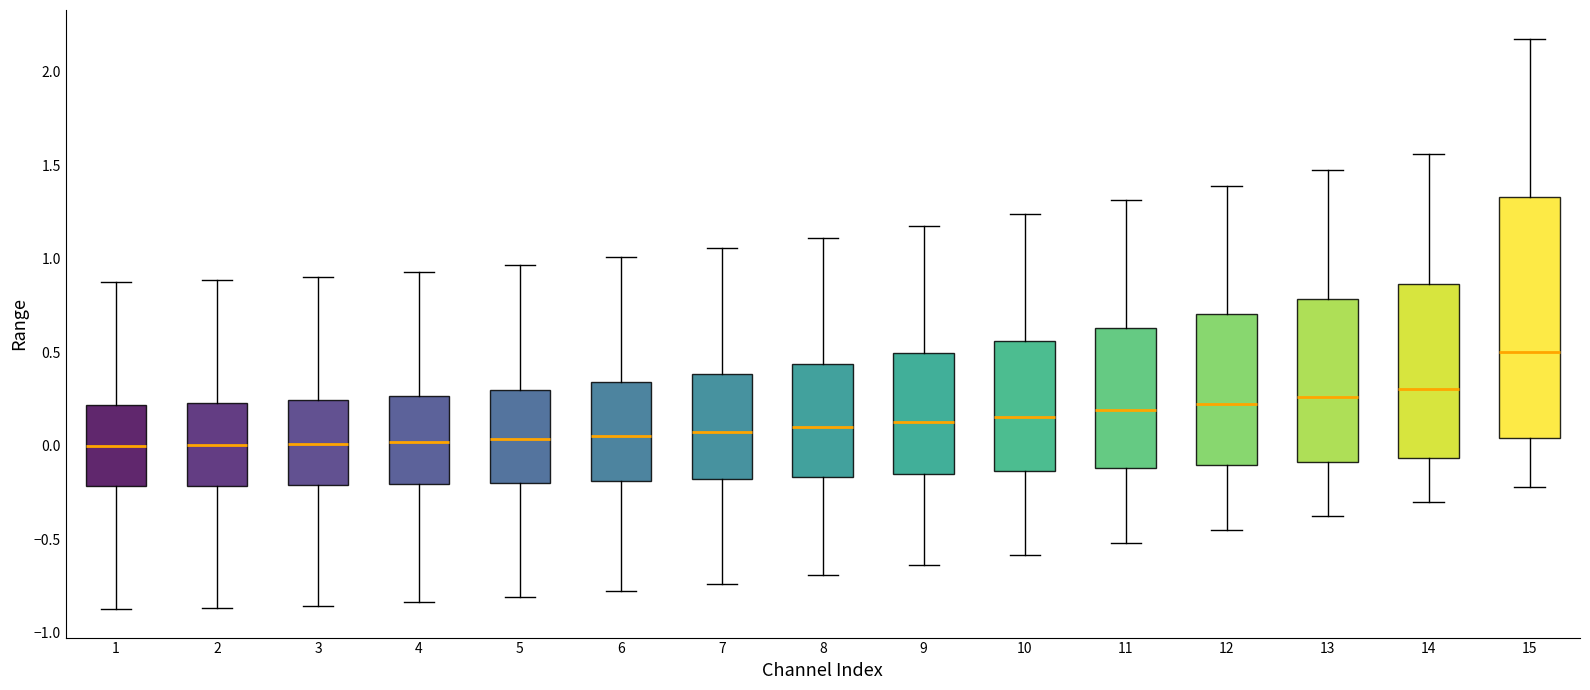

Where is the upper edge of the box at x = 7 on the y-axis? The values are not printed on the chart, so give them approximately, as read against the axis.

0.40